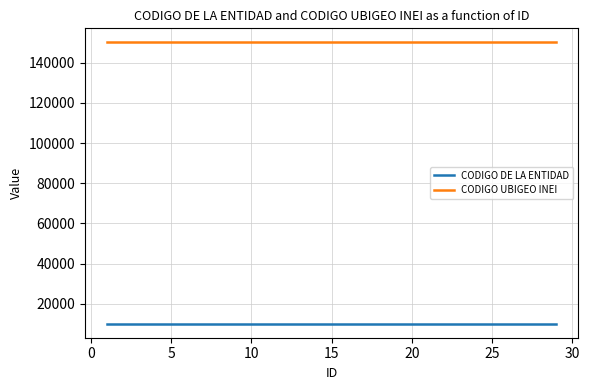

Which series has the largest total across all categories?

CODIGO UBIGEO INEI